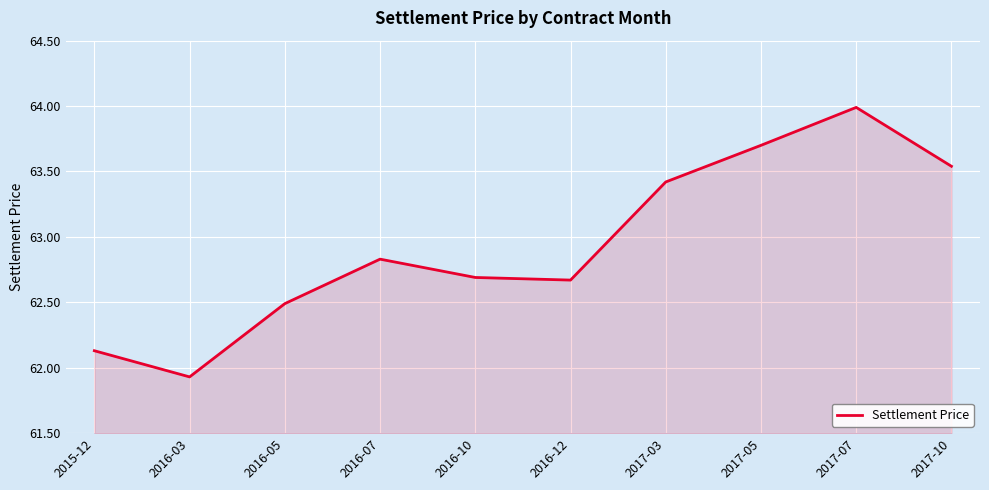

How many interior local valleys (lower than both neighbors) does the data have?

2